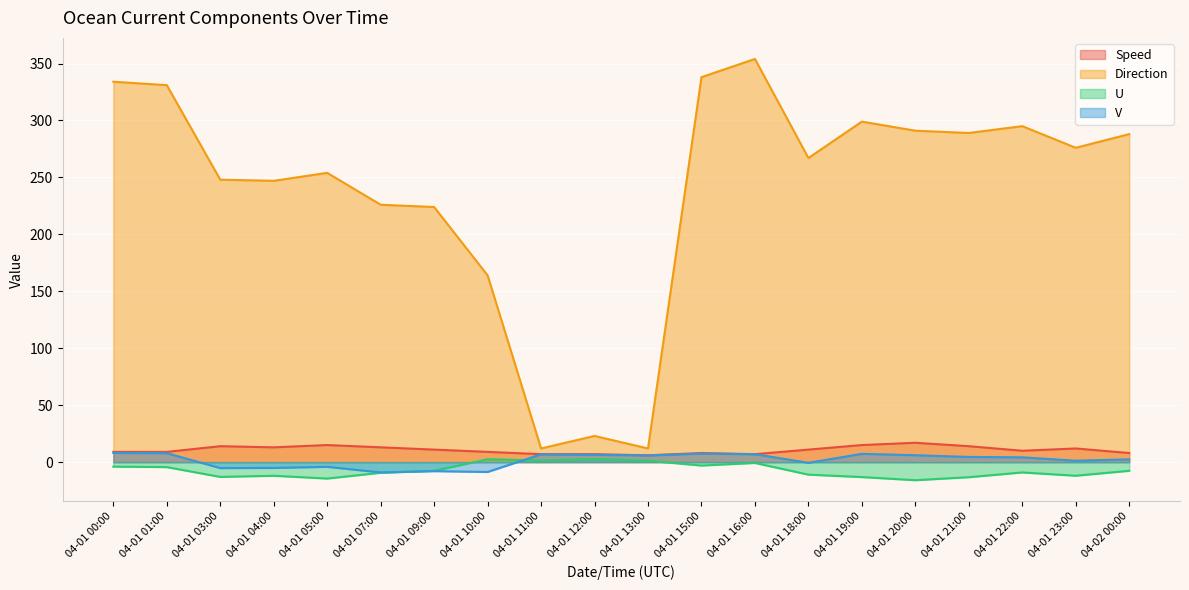

What is the difference between the V values at 04-01 15:00 and 04-01 01:00?

0.5